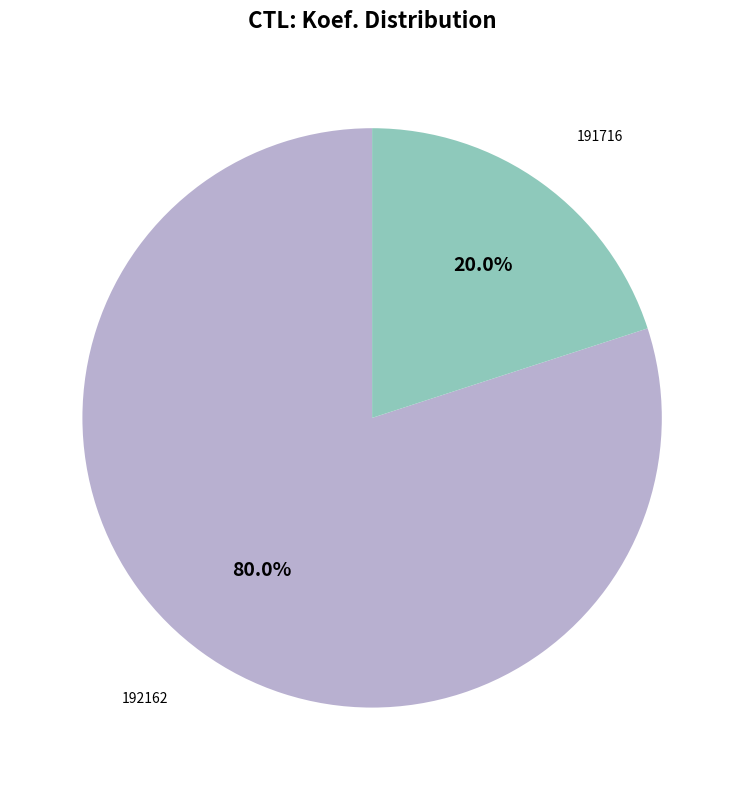

How many slices are in this pie chart?

2